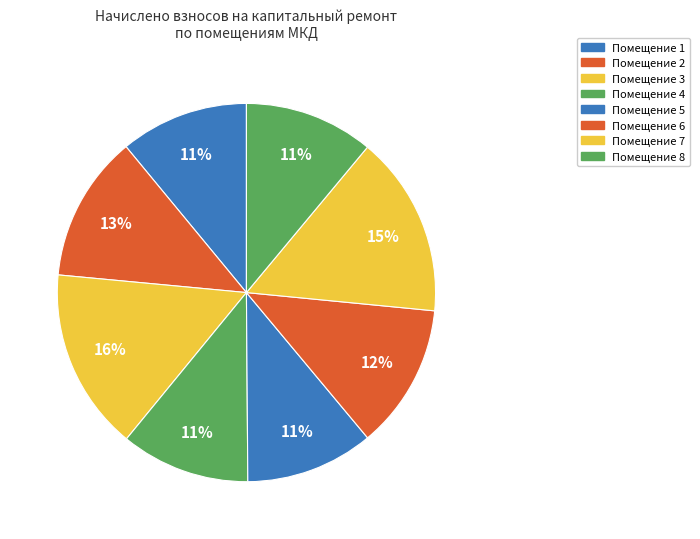

Count the number of slices in the pie.

8